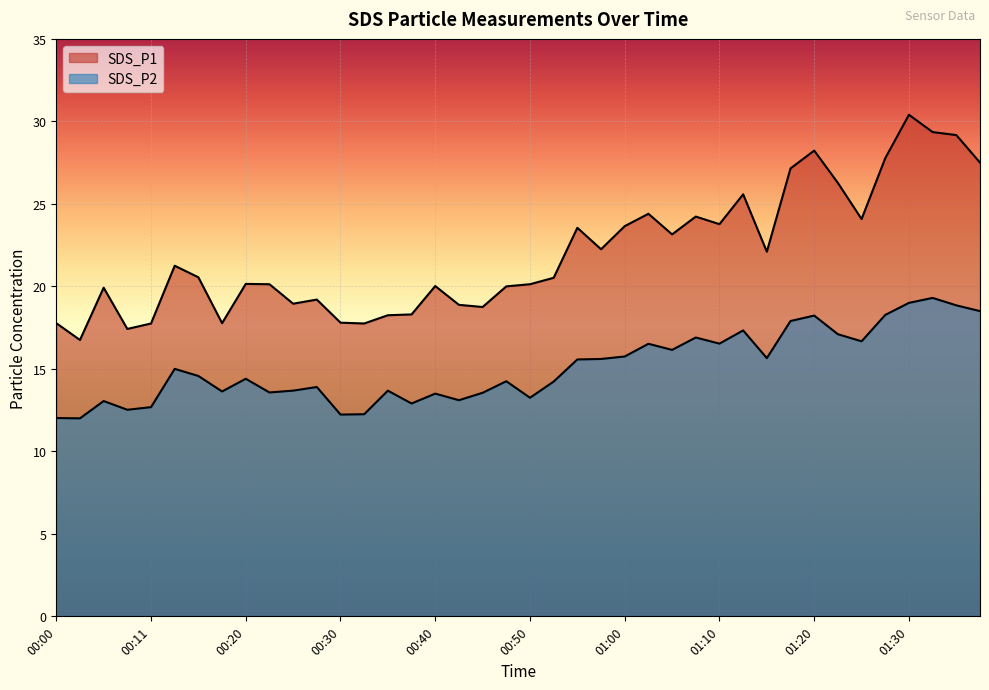

Between 00:50 and 01:27, which series saw the biggest shift?

SDS_P1